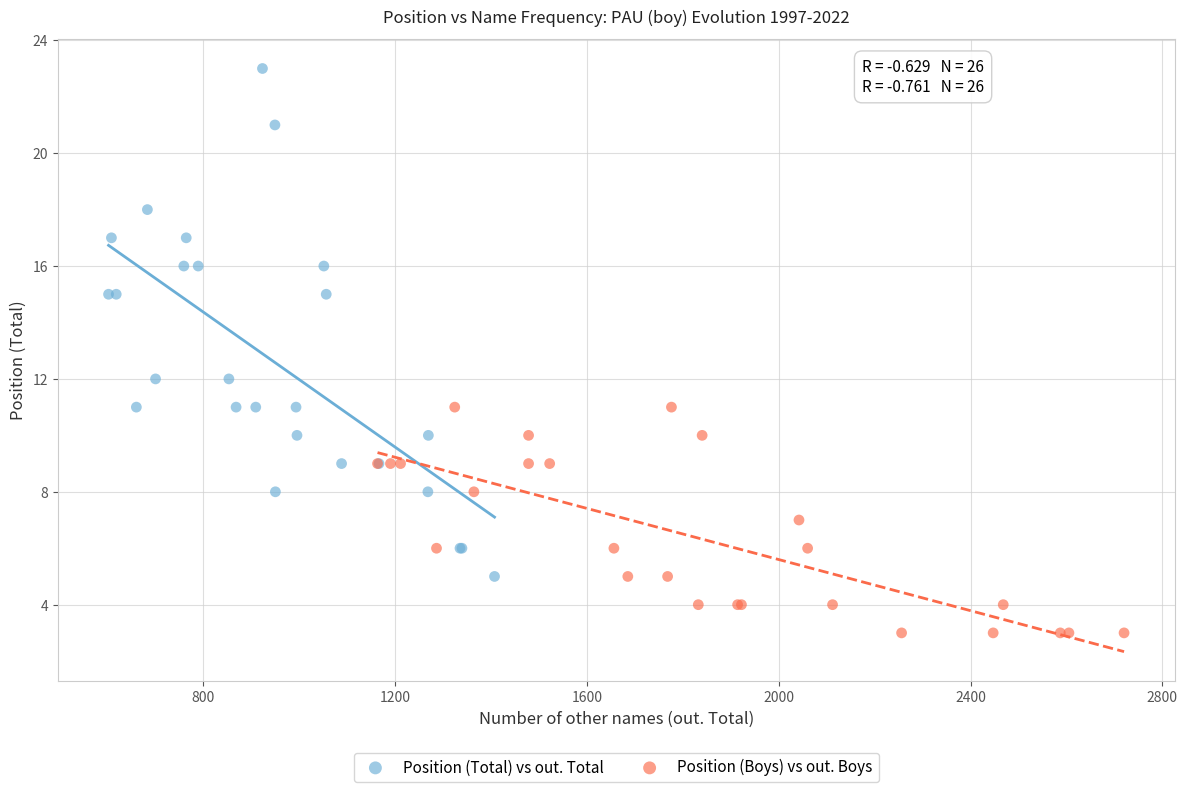

Which series contains the highest Y value?

Position (Total) vs out. Total